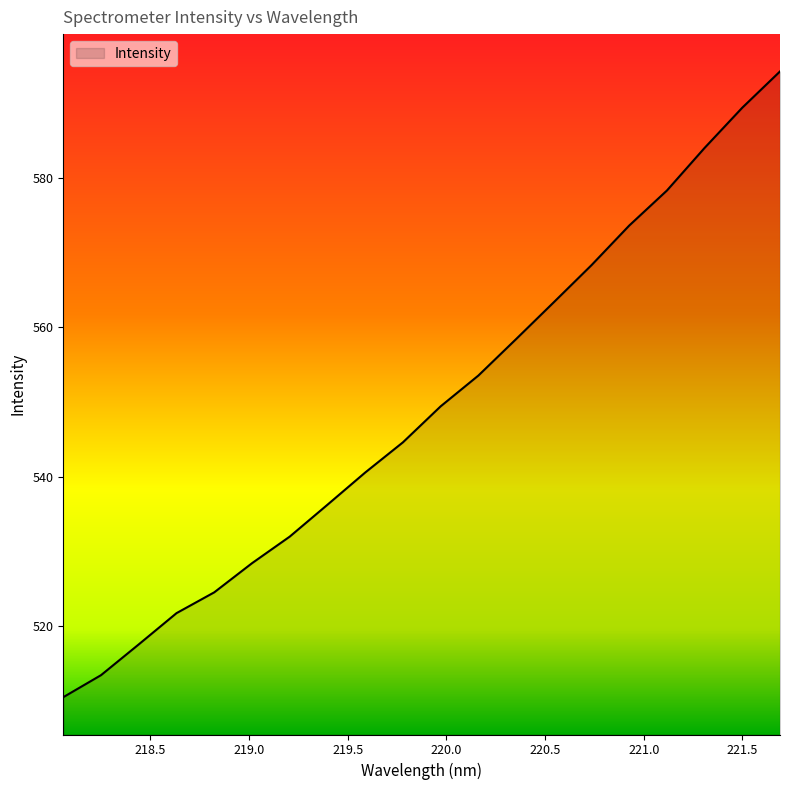

How many lines are shown in the chart?

1